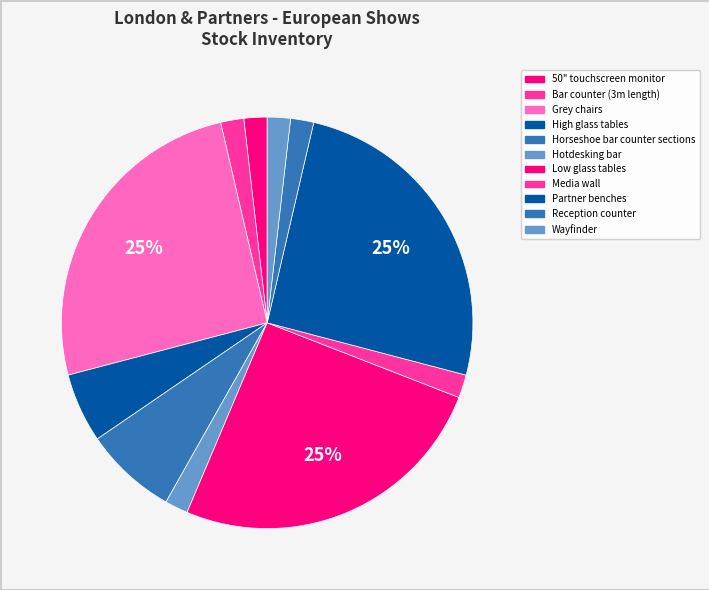

Is it true that 50" touchscreen monitor is 15% of the pie?

False